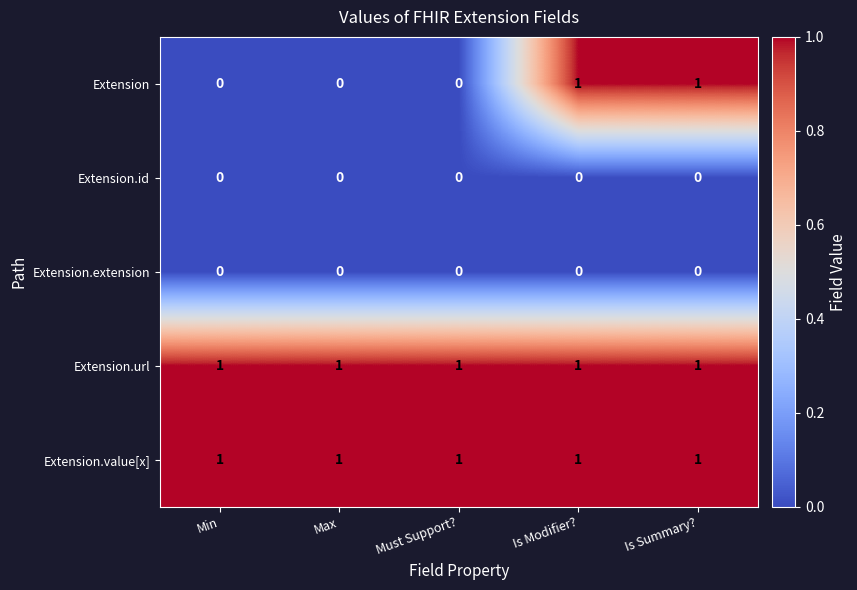

How many series are shown in this chart?

5